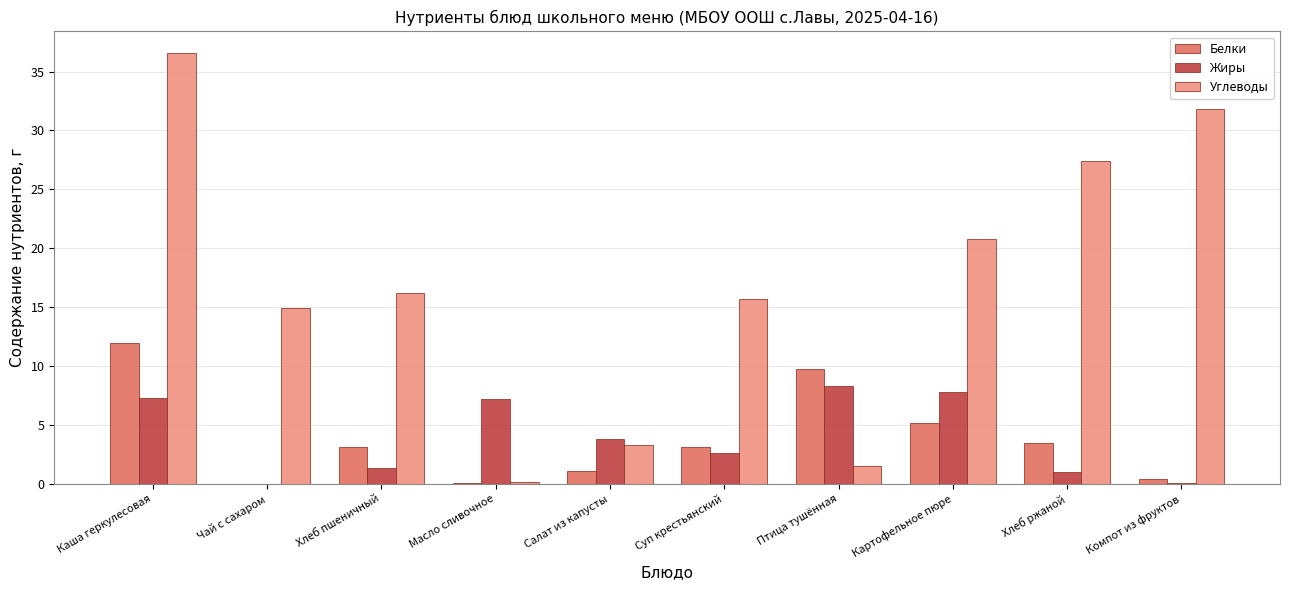

How many data points in Жиры are above 3?

5